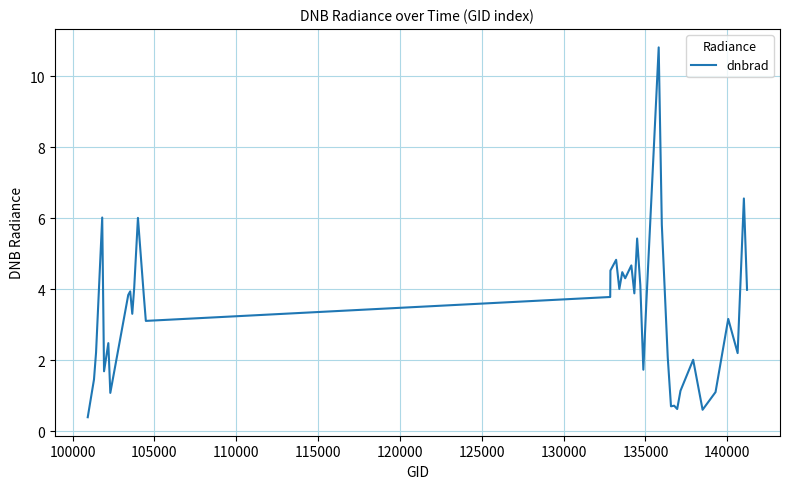

What is the maximum value shown in the chart?

10.8